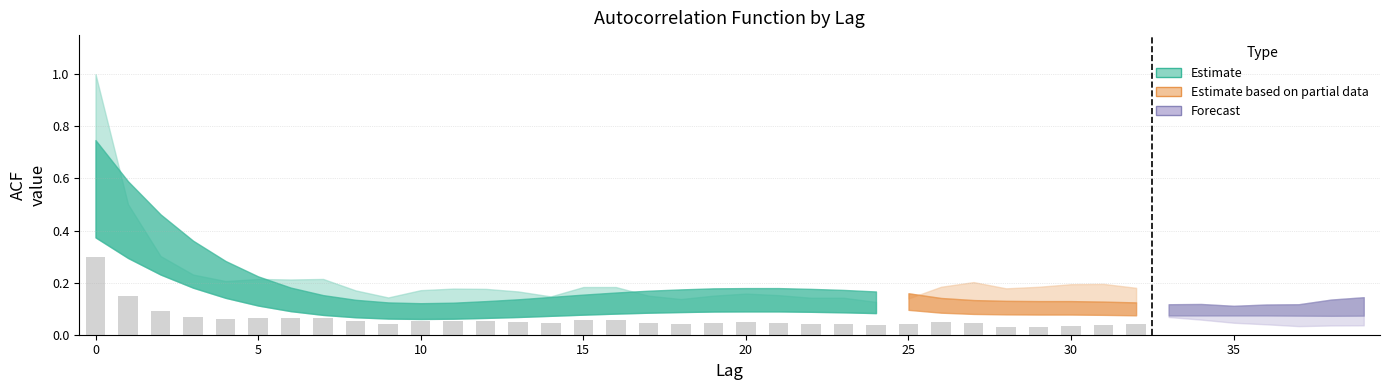

Which has a higher value, 29 or 22?

22